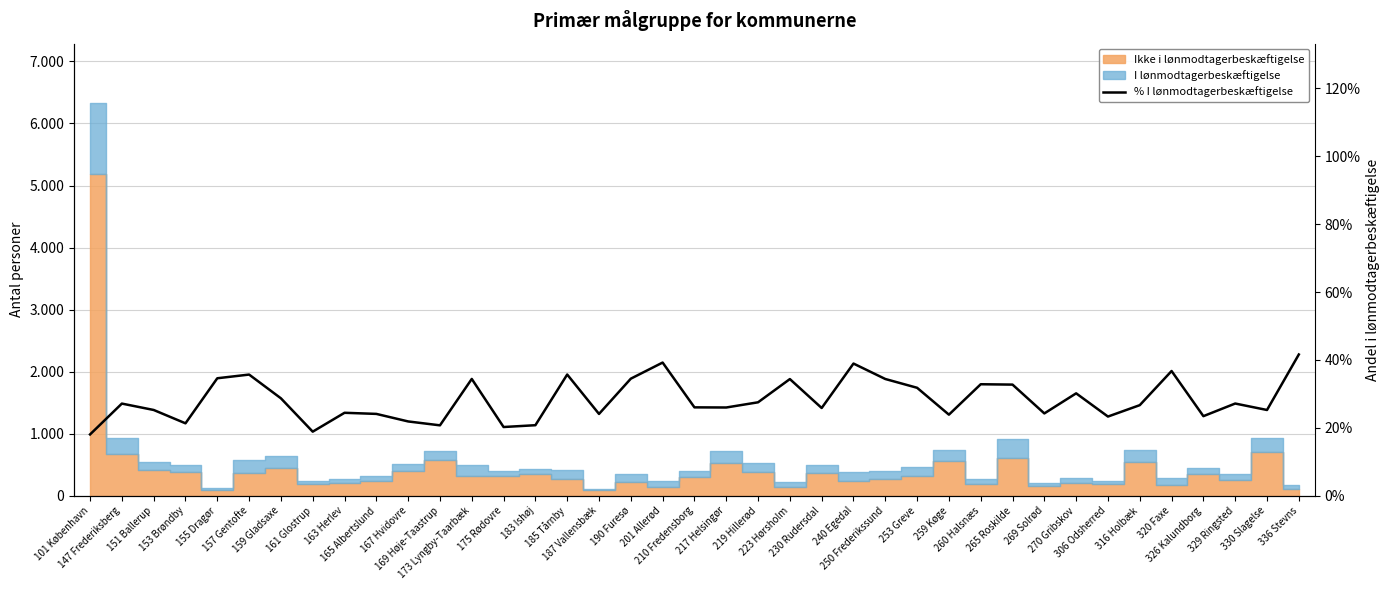

At which category does the data reach its first local peak?

147 Frederiksberg